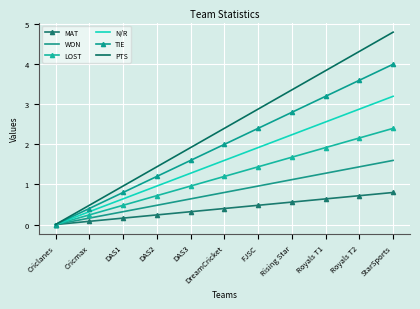

Is this an area chart (filled region under the line)?

No